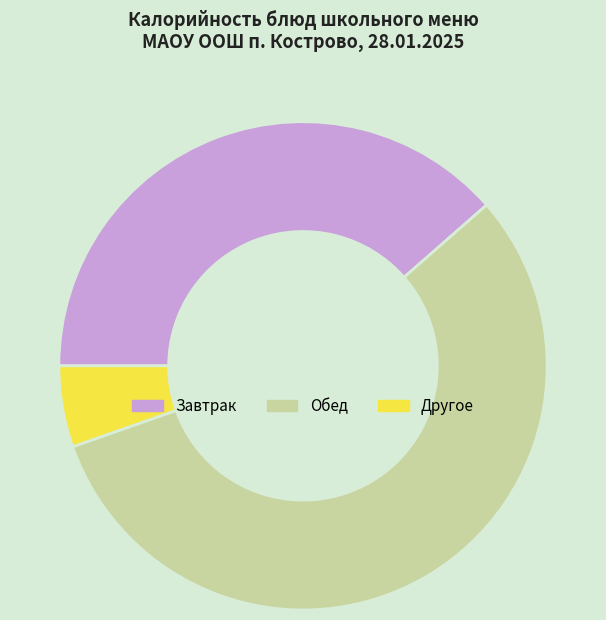

Is there any slice that represents more than half of the pie?

Yes